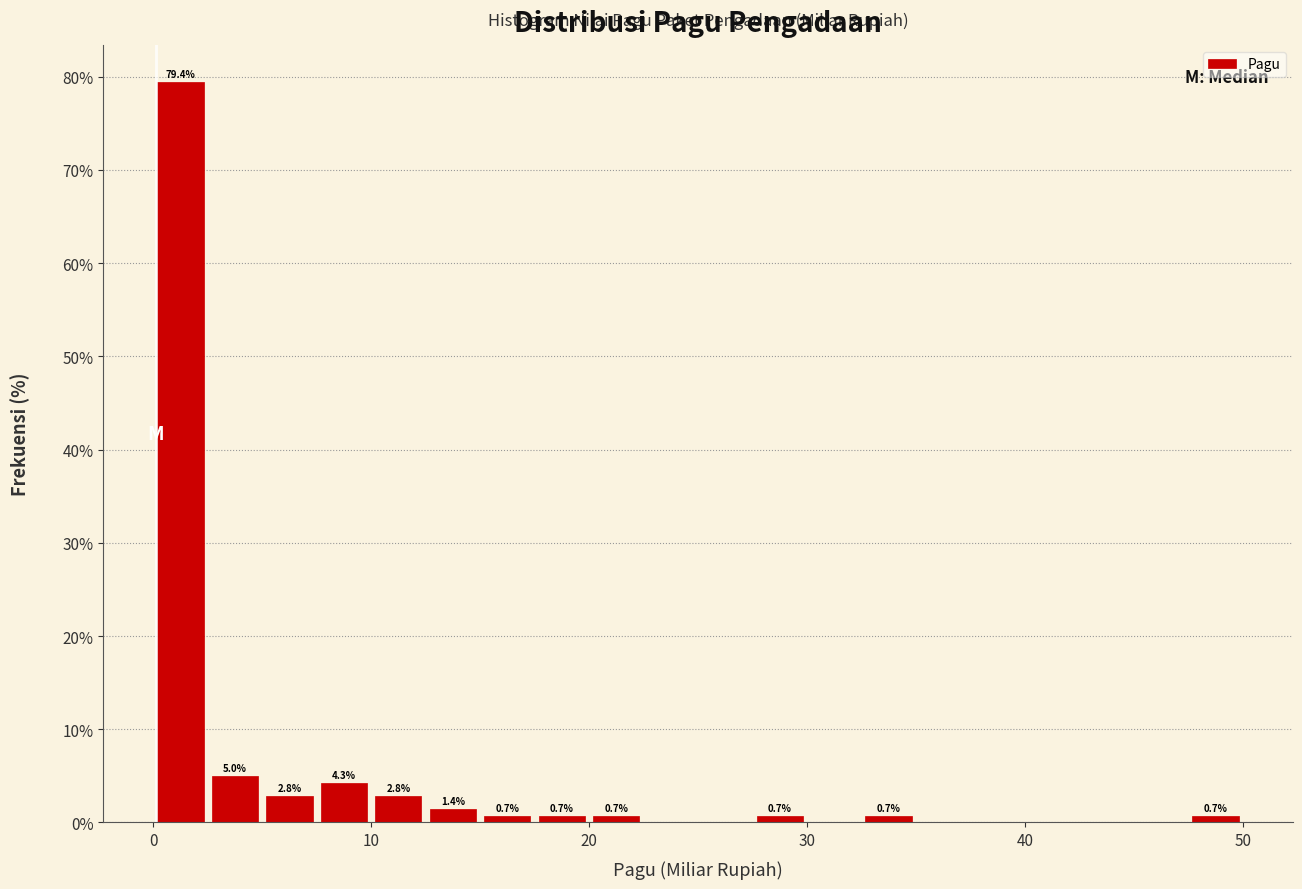

Around what value on the x-axis is the tallest bar? Give the approximate position of its centre, as read against the axis.

1